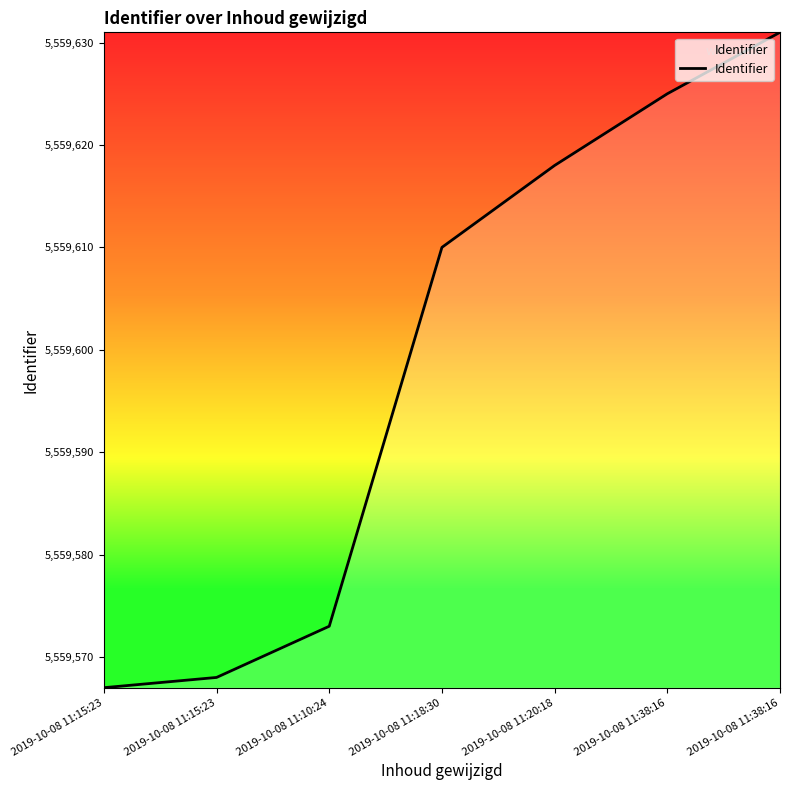

What is the change in value from 2019-10-08 11:18:30 to 2019-10-08 11:20:18?

+8